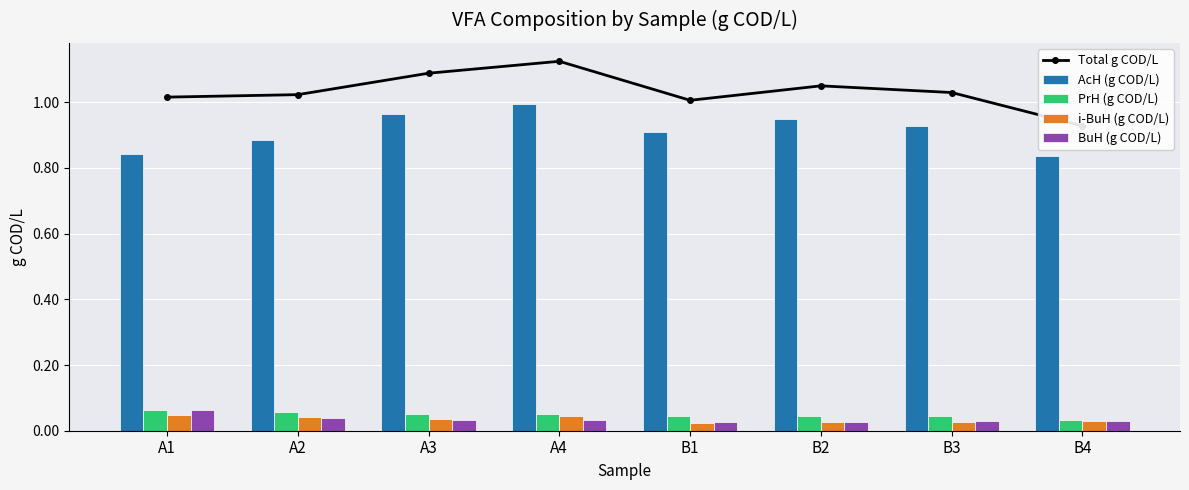

Reading right to left, what are all the values shown in this chart?

Total g COD/L: B4=0.9	B3=1.0	B2=1.0	B1=1.0	A4=1.1	A3=1.1	A2=1.0	A1=1.0
AcH (g COD/L): B4=0.8	B3=0.9	B2=1.0	B1=0.9	A4=1.0	A3=1.0	A2=0.9	A1=0.8
PrH (g COD/L): B4=0.0	B3=0.0	B2=0.0	B1=0.0	A4=0.1	A3=0.1	A2=0.1	A1=0.1
i-BuH (g COD/L): B4=0.0	B3=0.0	B2=0.0	B1=0.0	A4=0.0	A3=0.0	A2=0.0	A1=0.0
BuH (g COD/L): B4=0.0	B3=0.0	B2=0.0	B1=0.0	A4=0.0	A3=0.0	A2=0.0	A1=0.1